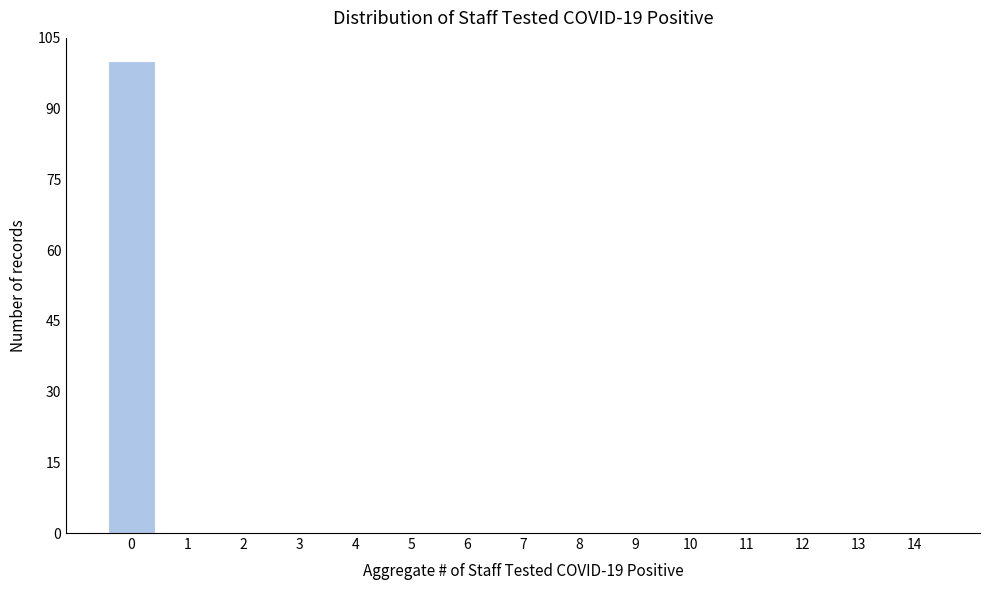

Which range on the x-axis has the tallest bar?

-0.5 to 0.5